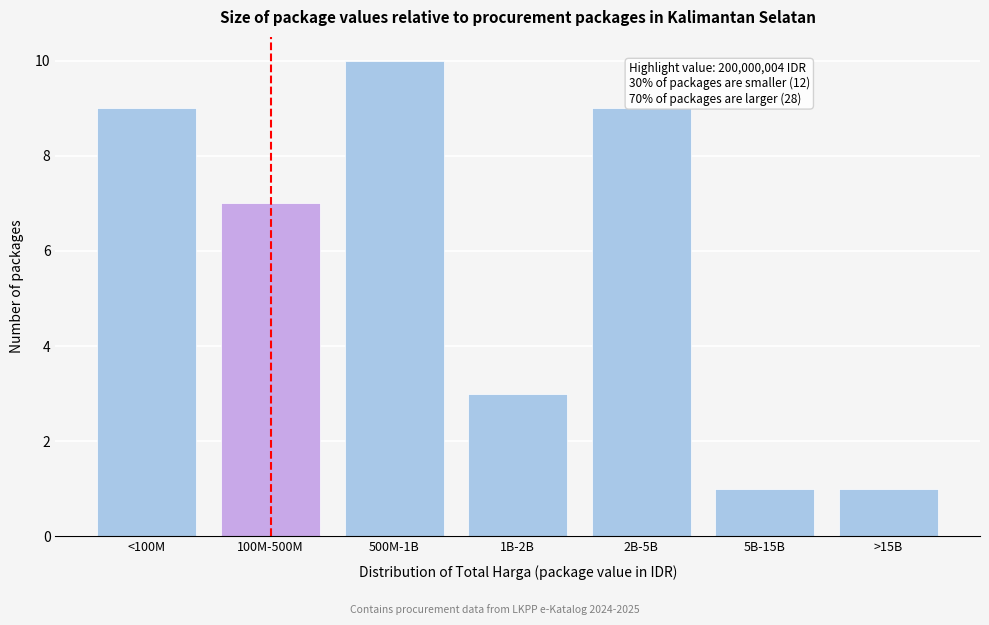

Reading left to right, what are all the values shown in this chart?

<100M=9	100M-500M=7	500M-1B=10	1B-2B=3	2B-5B=9	5B-15B=1	>15B=1